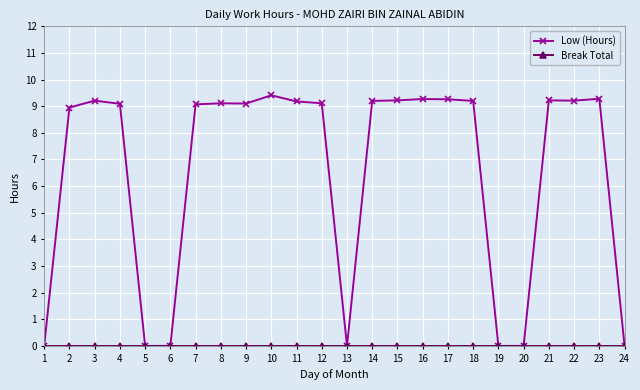

What is the approximate value of Low (Hours) at 16?

9.3